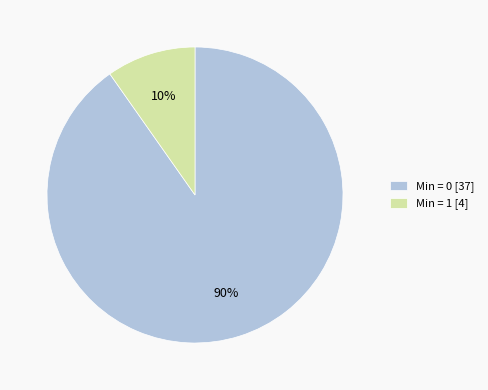

To the nearest percent, what portion does Min = 1 [4] represent?

10%